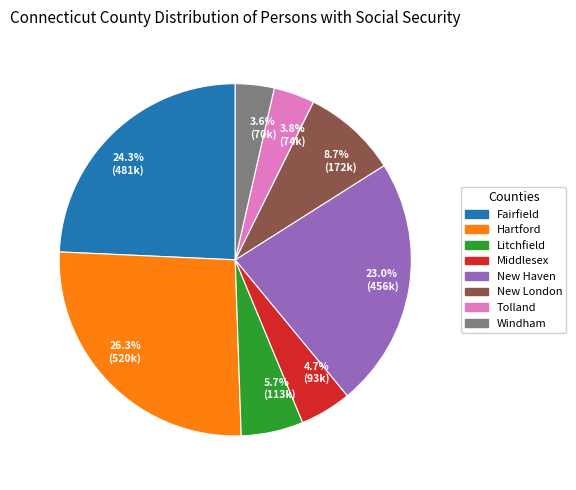

Is there any slice that represents more than half of the pie?

No